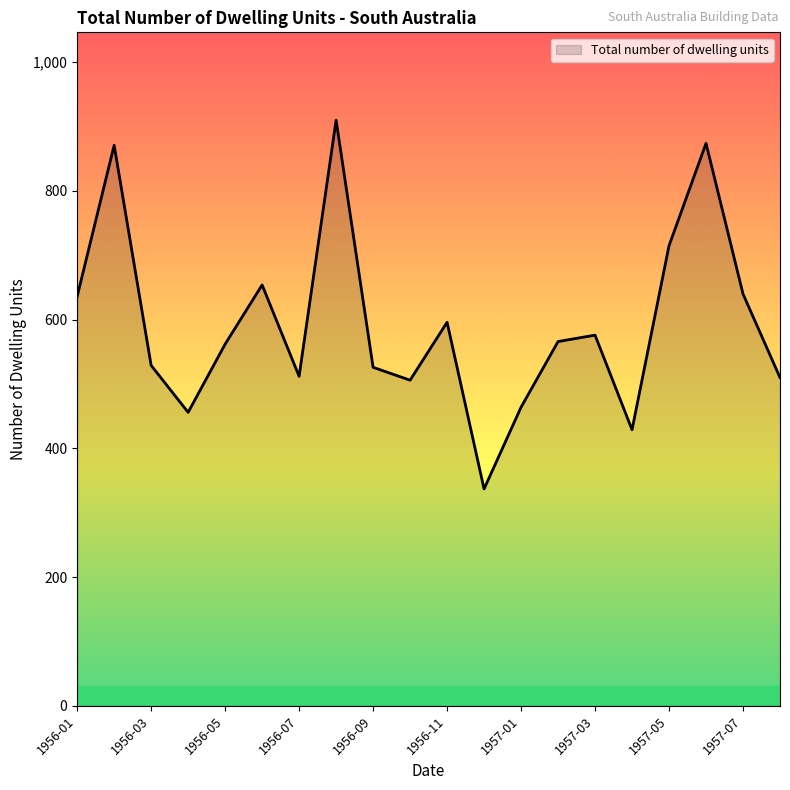

What is the difference between the maximum and minimum values?

573